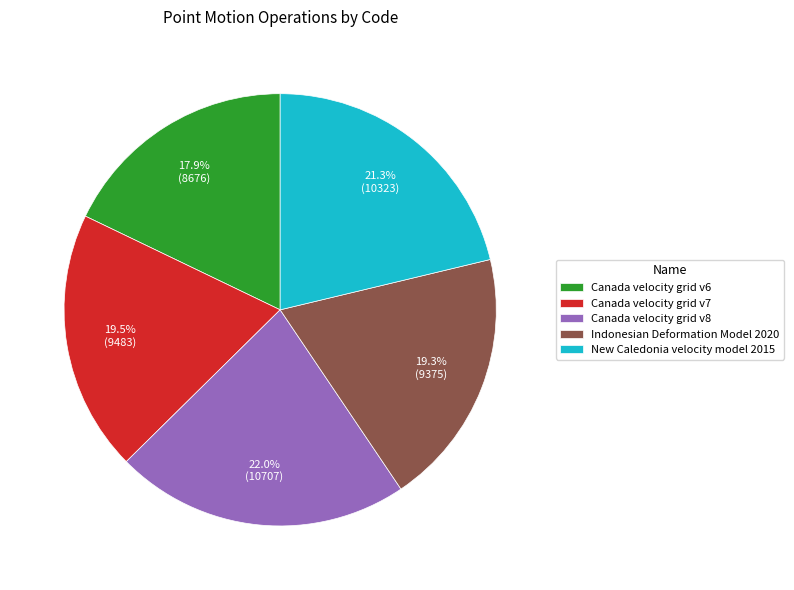

Count the number of slices in the pie.

5